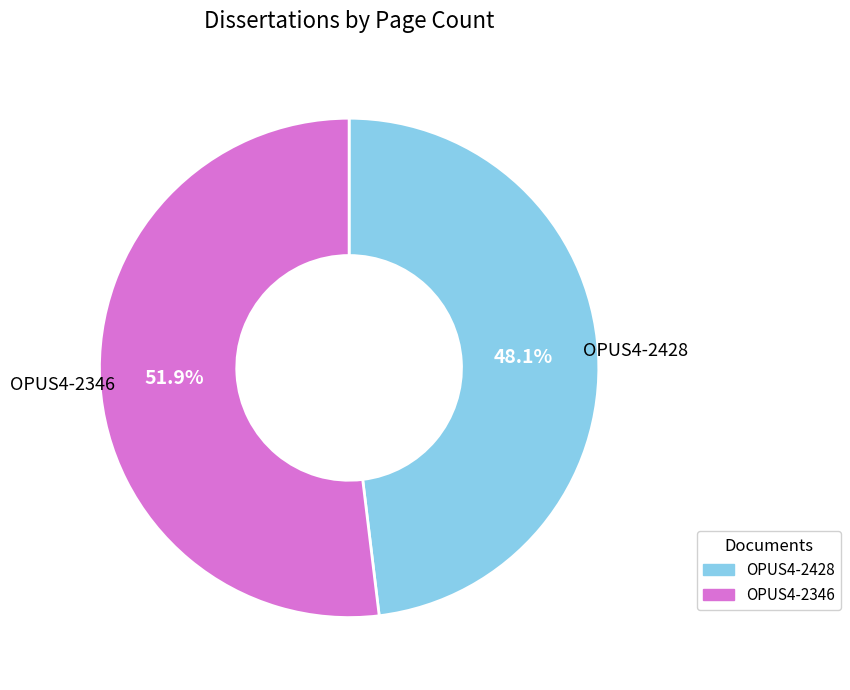

To the nearest percent, what portion does OPUS4-2428 represent?

48%